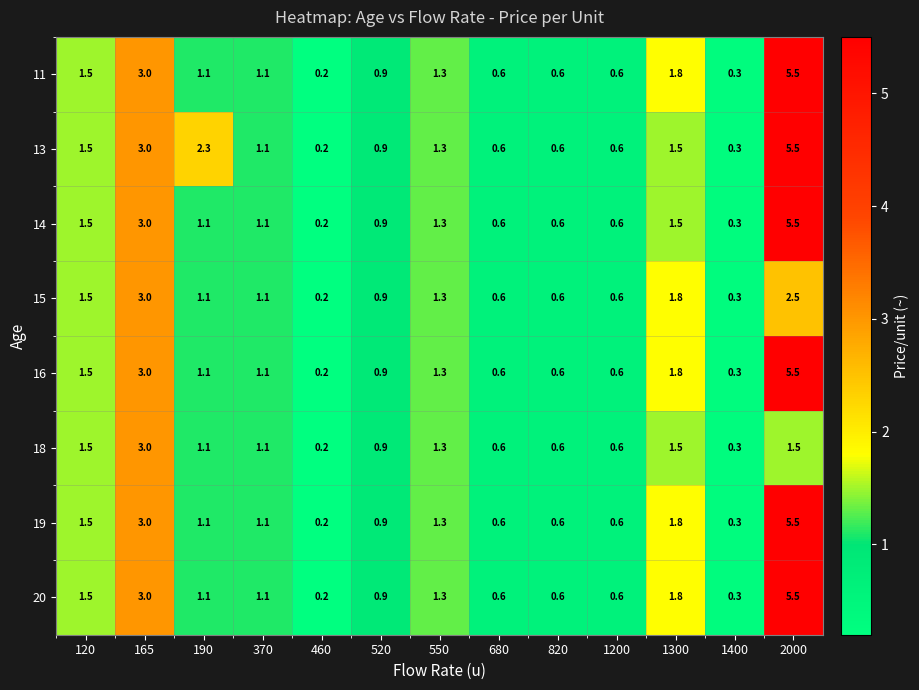

What is the sum of all 15 values?

15.5